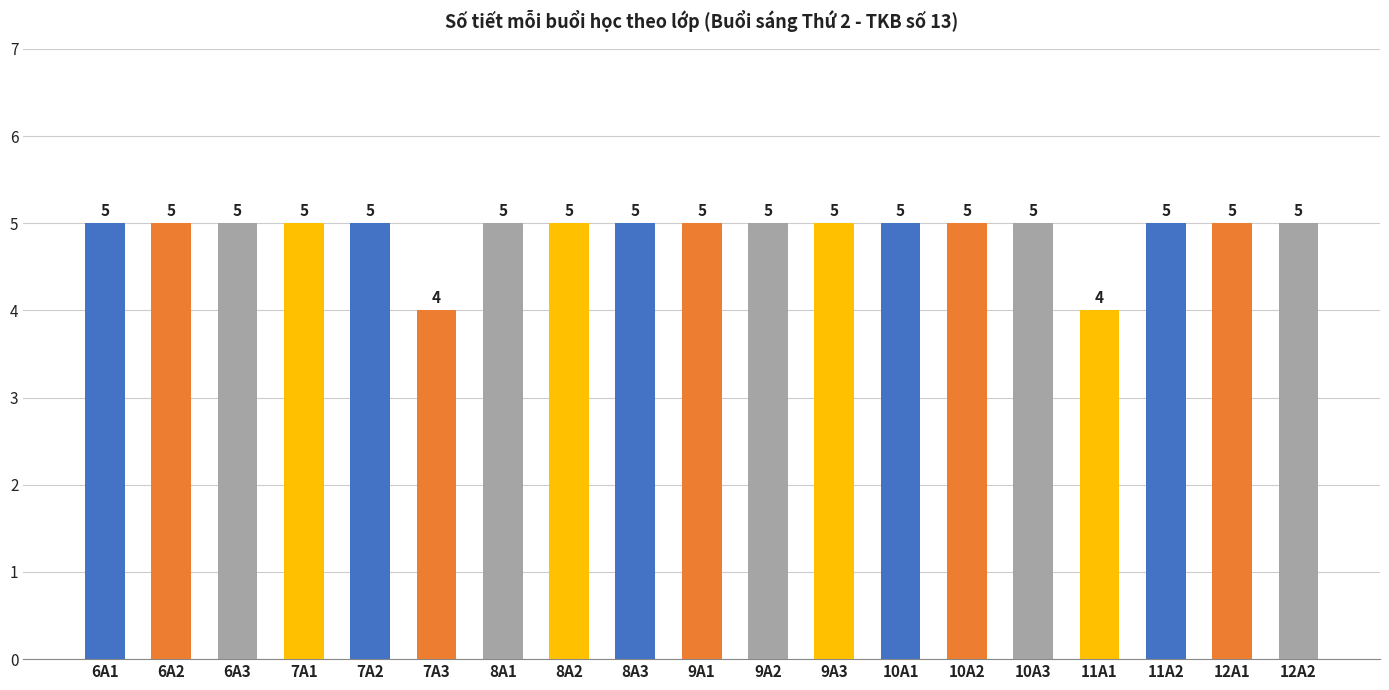

True or false: the data shows 5 at 12A1.

True